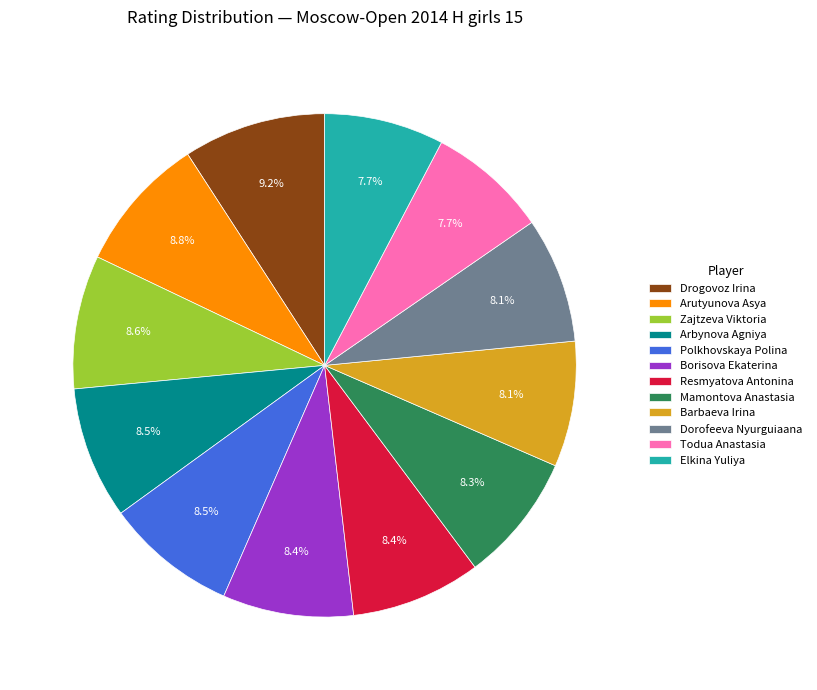

Count the number of slices in the pie.

12